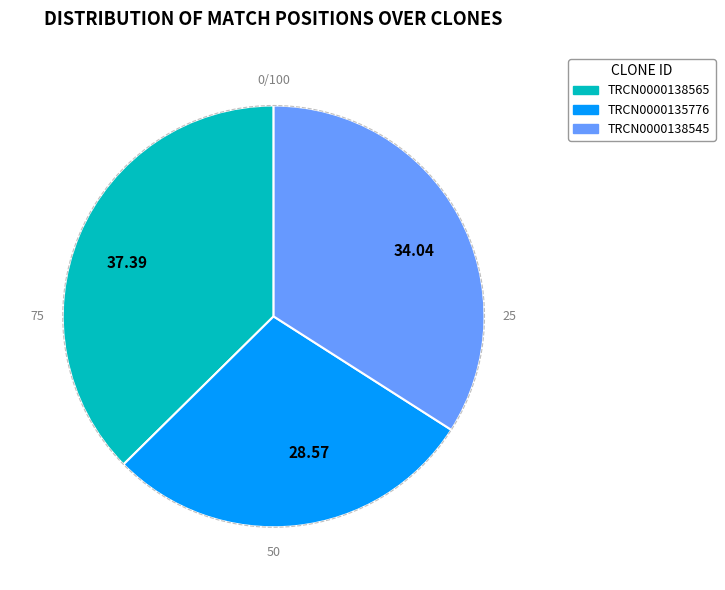

Rank the categories by value from lowest to highest.

28.57, 34.04, 37.39